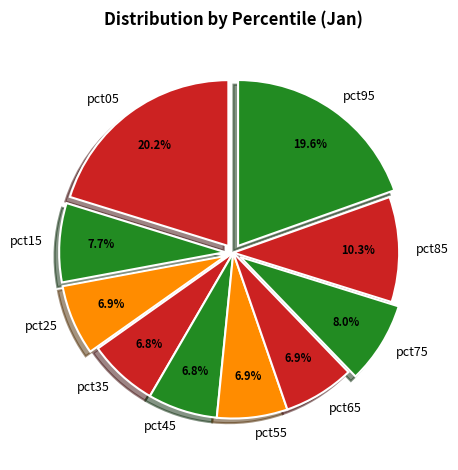

What is the largest slice in the pie chart?

pct05